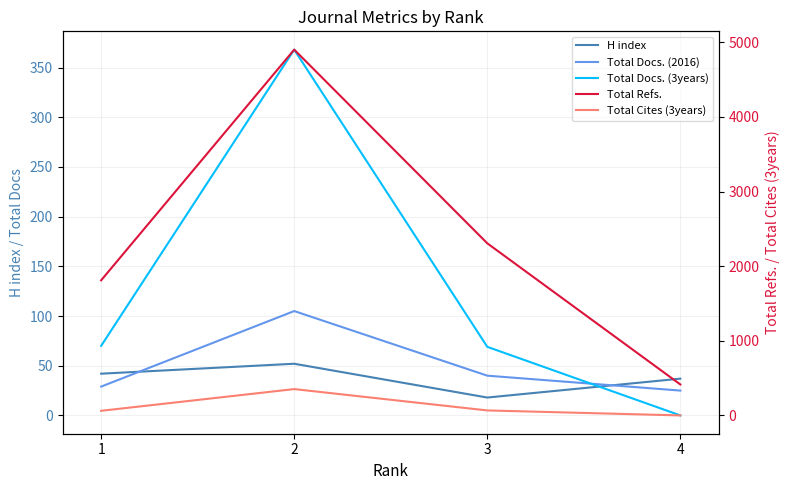

At which category is the sum across all series the highest?

2